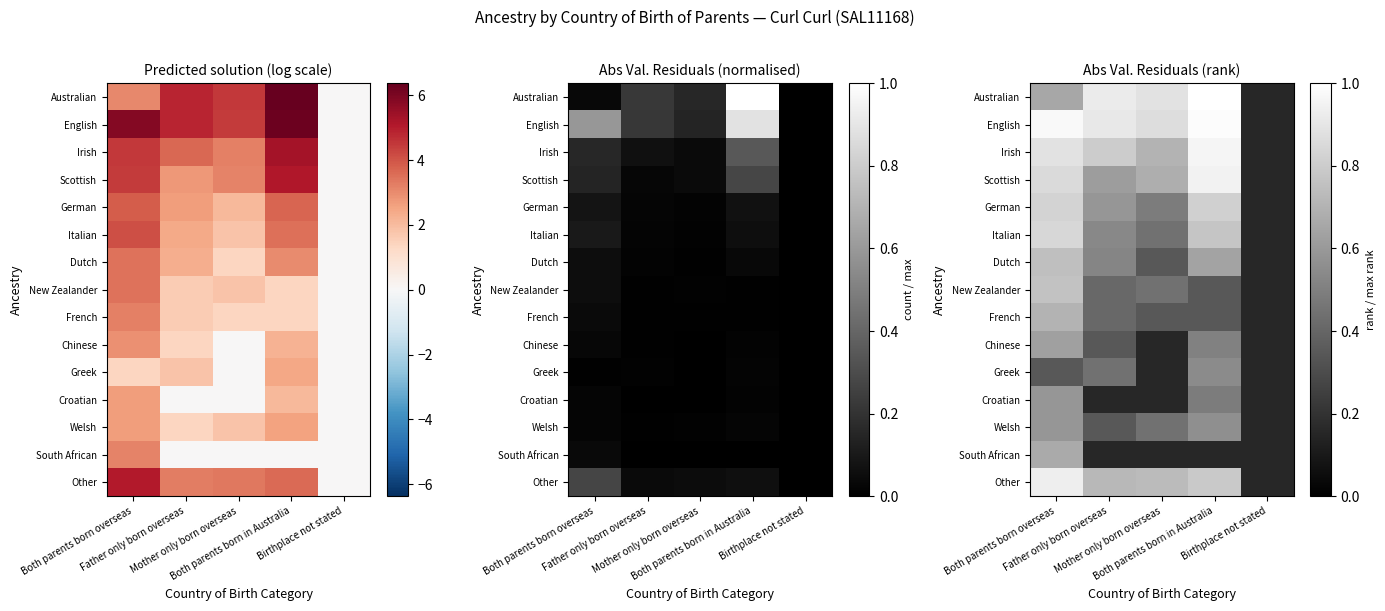

List the labels in order of Italian value, smallest first.

Birthplace not stated, Mother only born overseas, Father only born overseas, Both parents born in Australia, Both parents born overseas